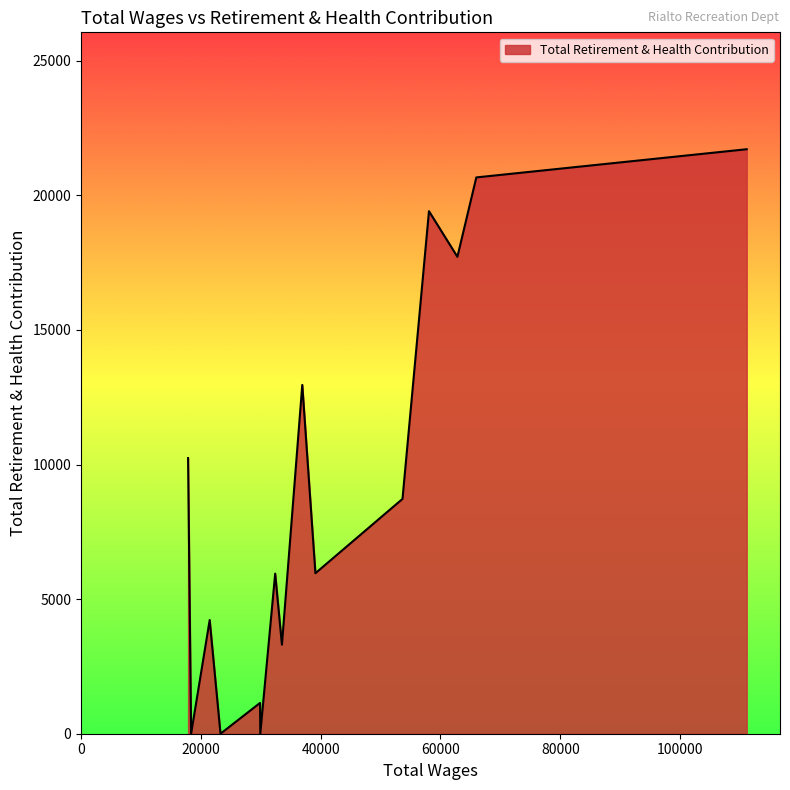

What is the maximum value shown in the chart?

21714